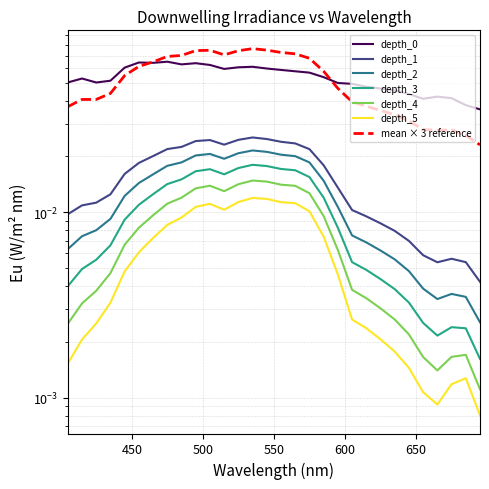

Reading left to right, transcribe all the data shown in this chart.

depth_0: 0.1	0.1	0.1	0.1	0.1	0.1	0.1	0.1	0.1	0.1	0.1	0.1	0.1	0.1	0.1	0.1	0.1	0.1	0.1	0.0	0.0	0.0	0.0	0.0	0.0	0.0	0.0	0.0	0.0	0.0
depth_1: 0.0	0.0	0.0	0.0	0.0	0.0	0.0	0.0	0.0	0.0	0.0	0.0	0.0	0.0	0.0	0.0	0.0	0.0	0.0	0.0	0.0	0.0	0.0	0.0	0.0	0.0	0.0	0.0	0.0	0.0
depth_2: 0.0	0.0	0.0	0.0	0.0	0.0	0.0	0.0	0.0	0.0	0.0	0.0	0.0	0.0	0.0	0.0	0.0	0.0	0.0	0.0	0.0	0.0	0.0	0.0	0.0	0.0	0.0	0.0	0.0	0.0
depth_3: 0.0	0.0	0.0	0.0	0.0	0.0	0.0	0.0	0.0	0.0	0.0	0.0	0.0	0.0	0.0	0.0	0.0	0.0	0.0	0.0	0.0	0.0	0.0	0.0	0.0	0.0	0.0	0.0	0.0	0.0
depth_4: 0.0	0.0	0.0	0.0	0.0	0.0	0.0	0.0	0.0	0.0	0.0	0.0	0.0	0.0	0.0	0.0	0.0	0.0	0.0	0.0	0.0	0.0	0.0	0.0	0.0	0.0	0.0	0.0	0.0	0.0
depth_5: 0.0	0.0	0.0	0.0	0.0	0.0	0.0	0.0	0.0	0.0	0.0	0.0	0.0	0.0	0.0	0.0	0.0	0.0	0.0	0.0	0.0	0.0	0.0	0.0	0.0	0.0	0.0	0.0	0.0	0.0